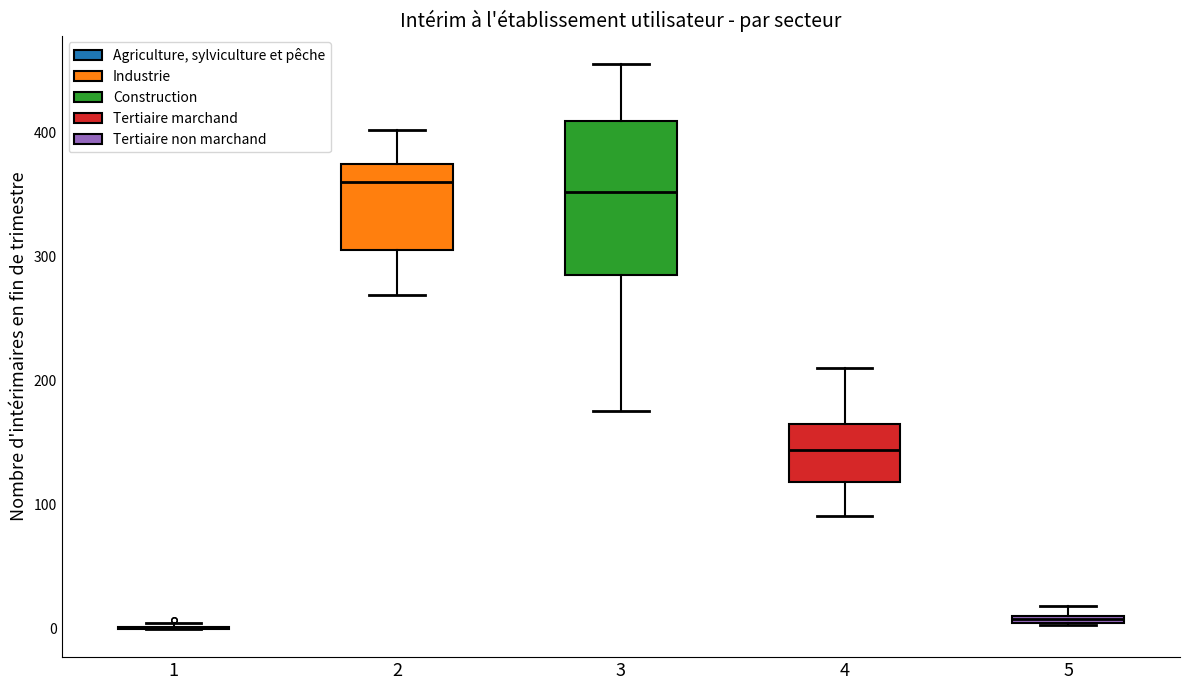

Comparing the boxes themselves (not the whiskers), which one is the tallest?

3